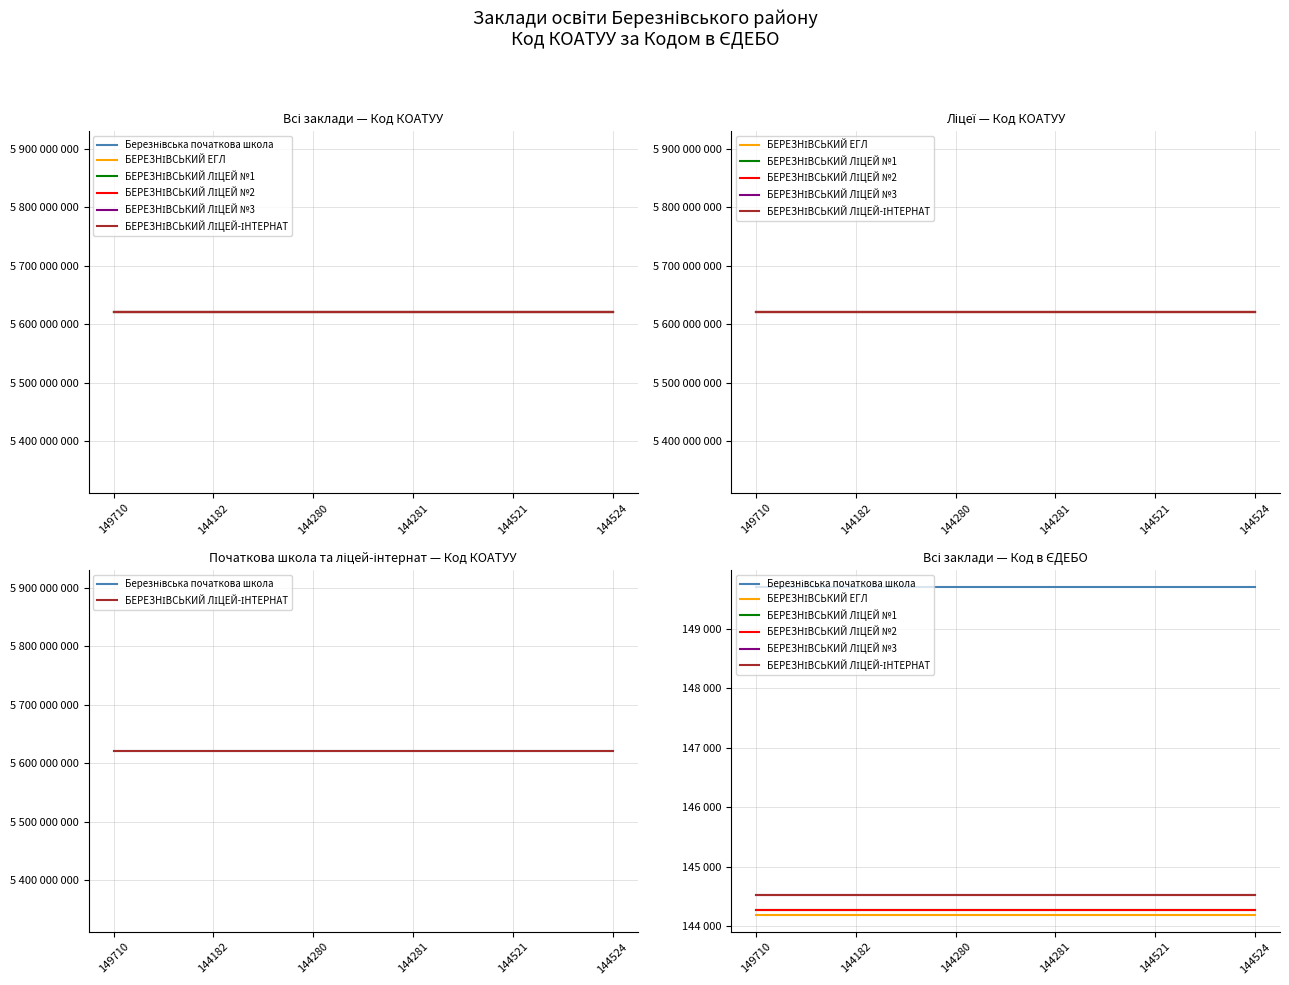

What is the lowest value of the БЕРЕЗНІВСЬКИЙ ЛІЦЕЙ №1 series?

144280